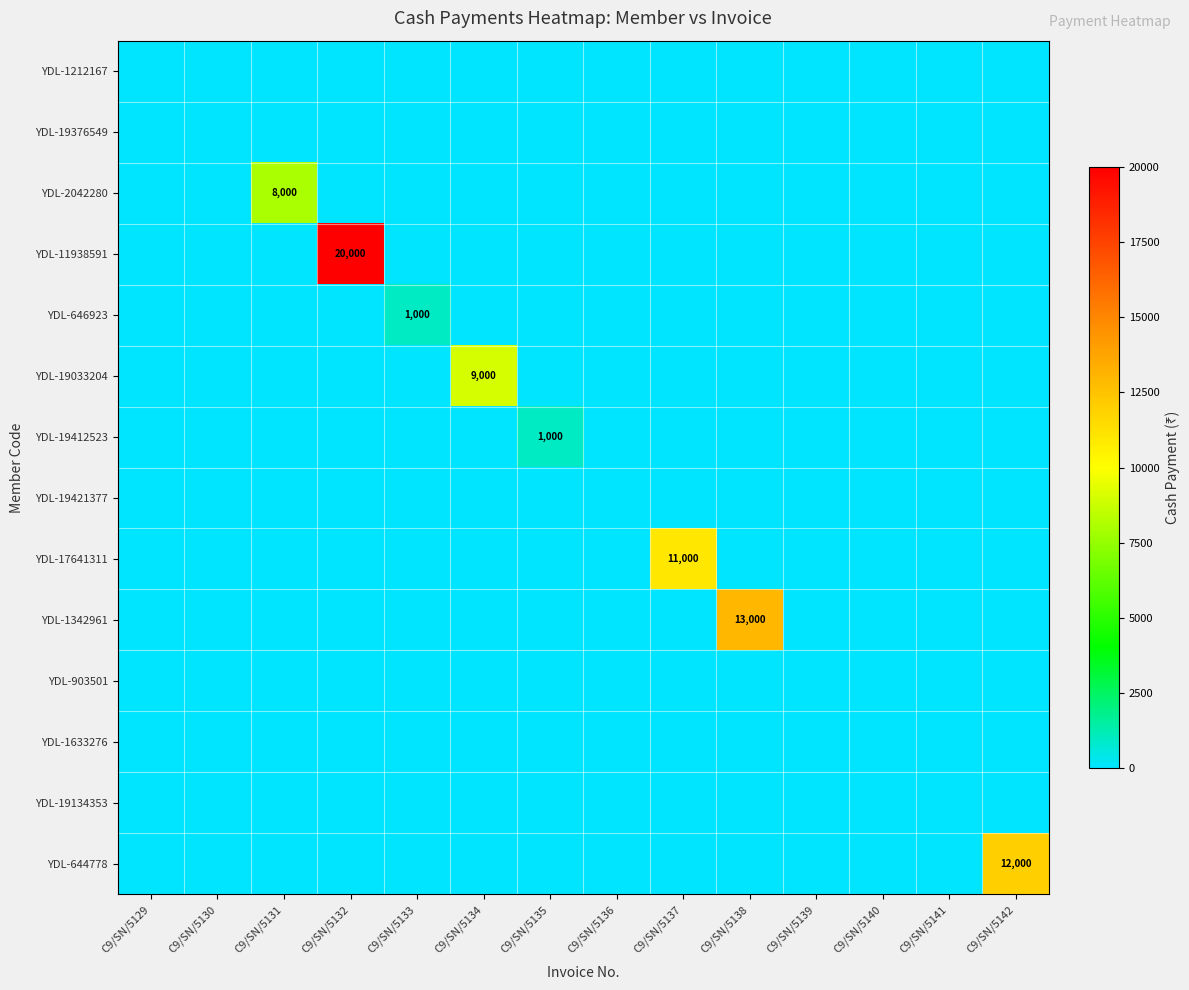

What is the greatest value displayed?

20000